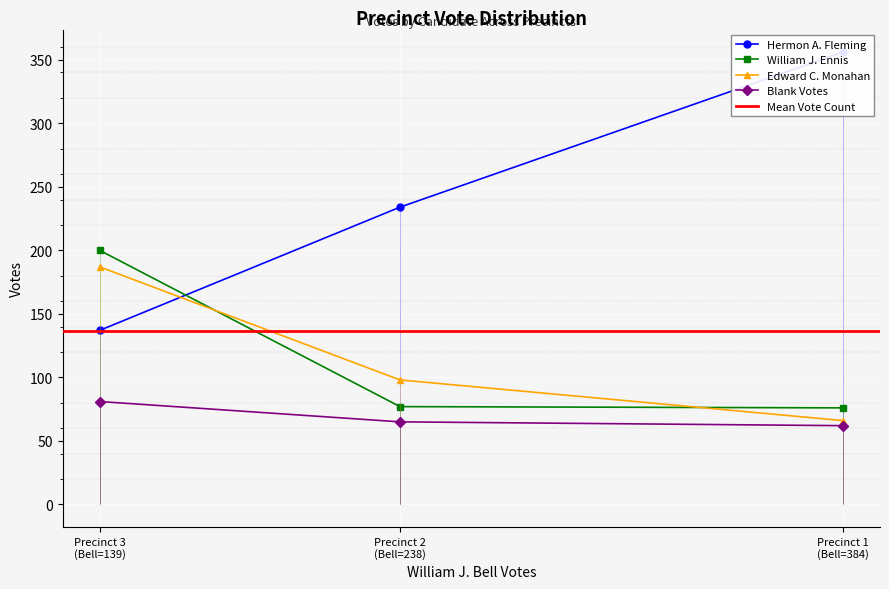

What is the maximum value for William J. Ennis?

200